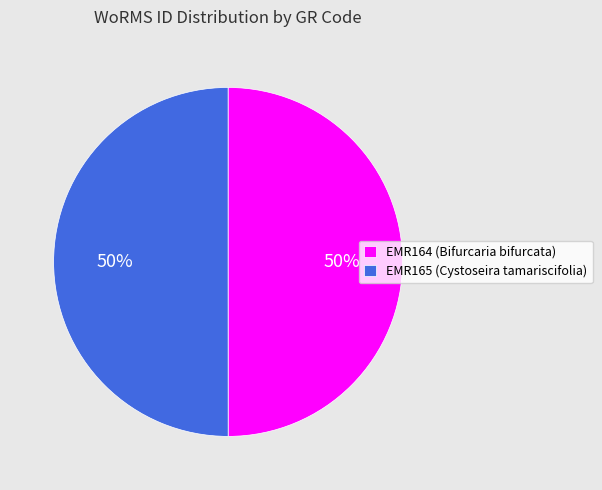

What is the ratio of the value at EMR164 (Bifurcaria bifurcata) to the value at EMR165 (Cystoseira tamariscifolia)?

1.0